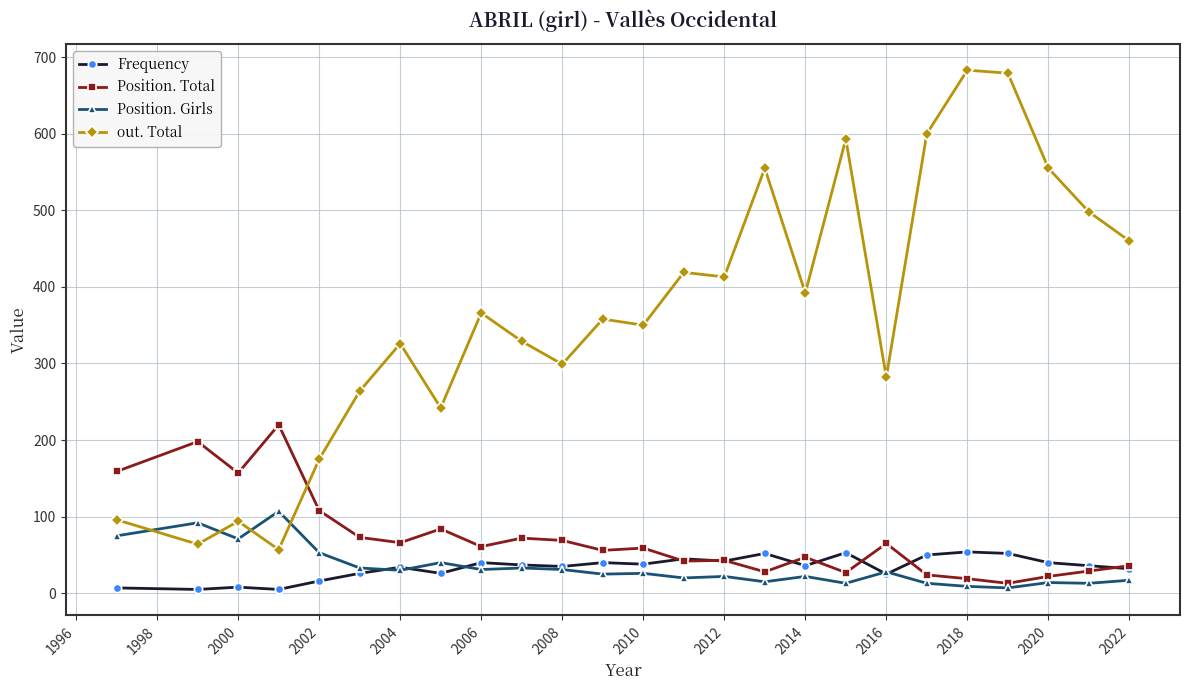

What is the value of the Frequency point at the 21st from the left?

54